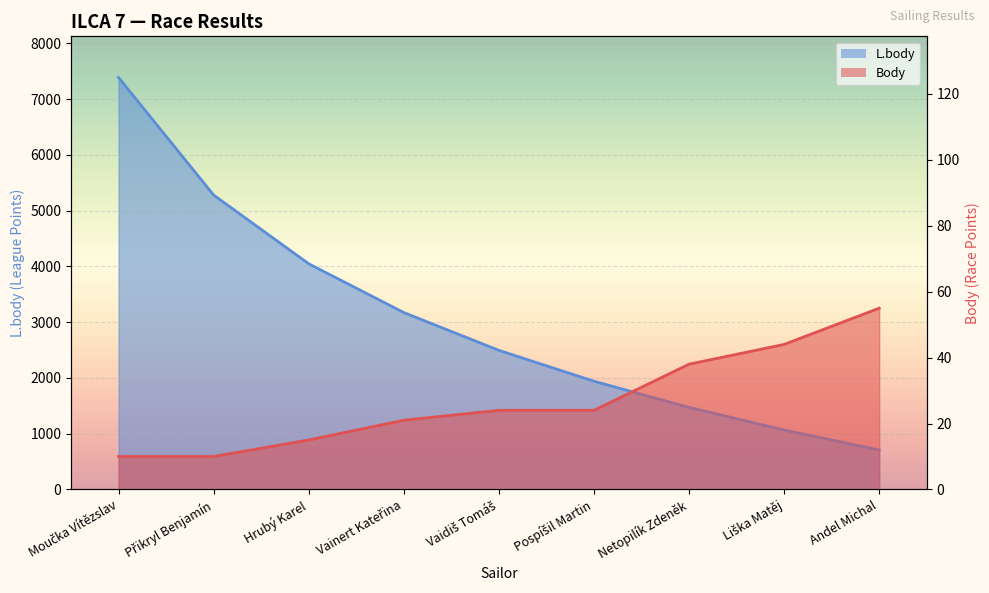

What is the sum of all L.body values?

27562